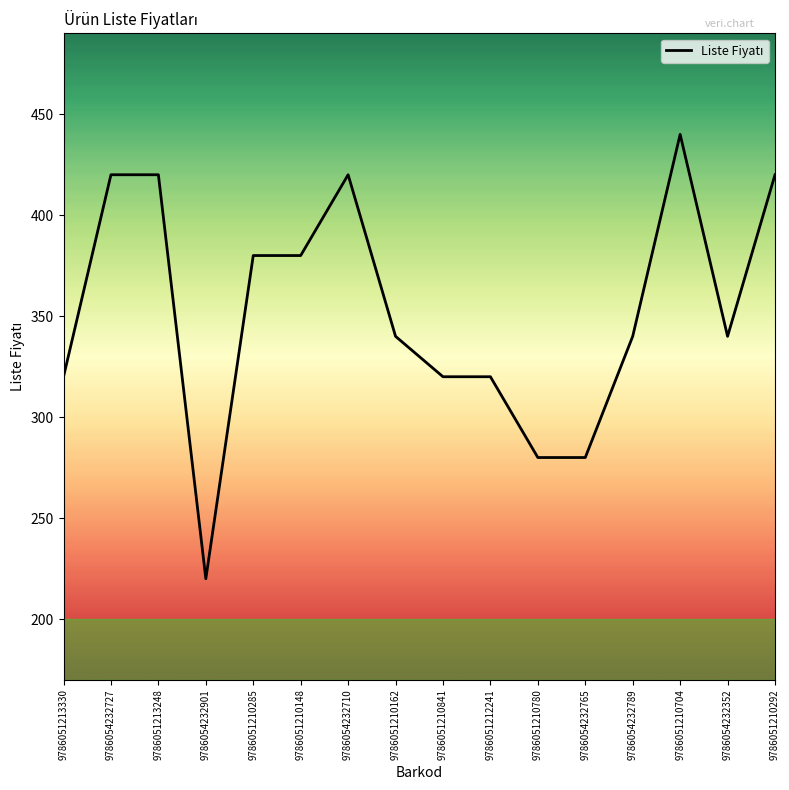

Reading right to left, what are all the values shown in this chart?

420	340	440	340	280	280	320	320	340	420	380	380	220	420	420	320